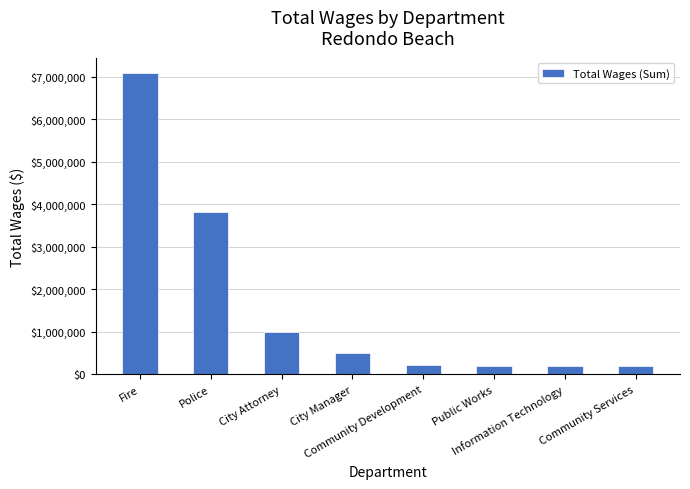

What is the sum of all values?

13217492